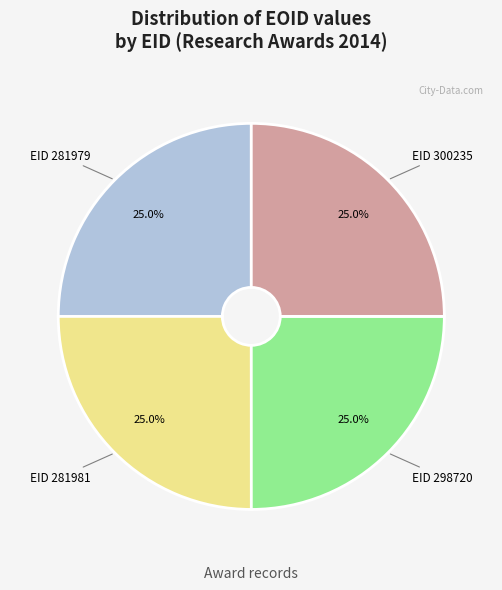

How many slices are in this pie chart?

4